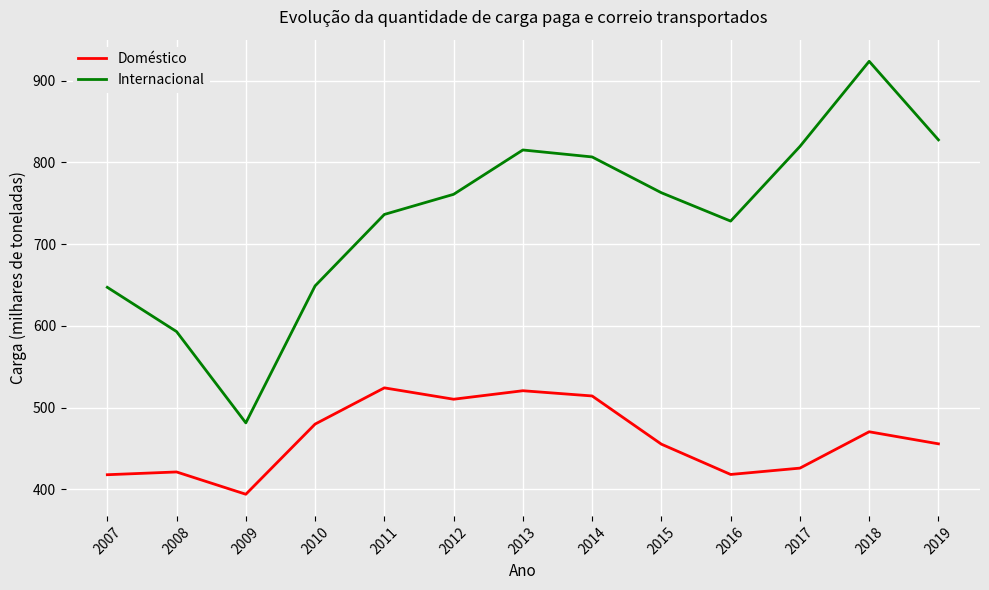

True or false: Internacional and Doméstico intersect in this chart.

False